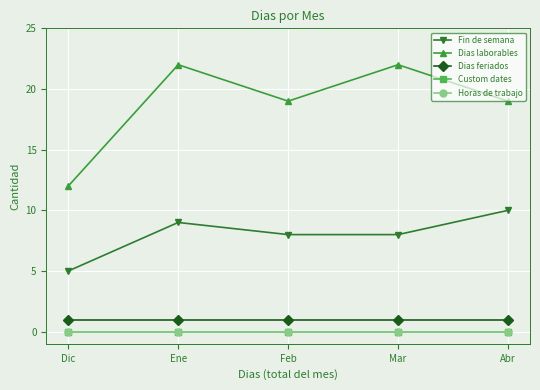

True or false: Dias laborables and Horas de trabajo cross at least once.

False